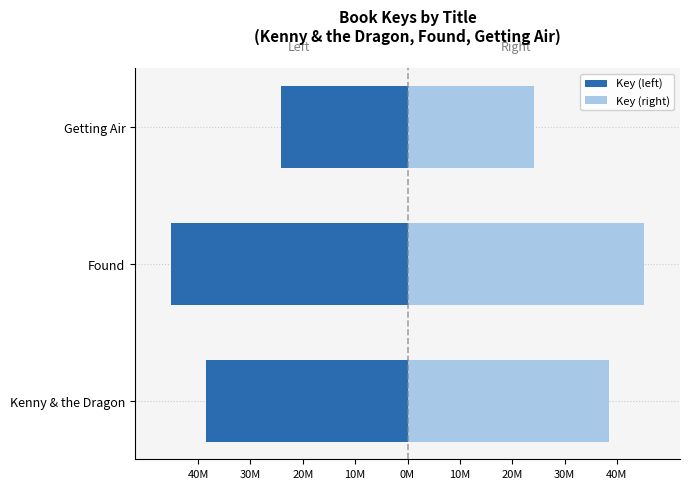

What is the maximum value for Key (right)?

45253495